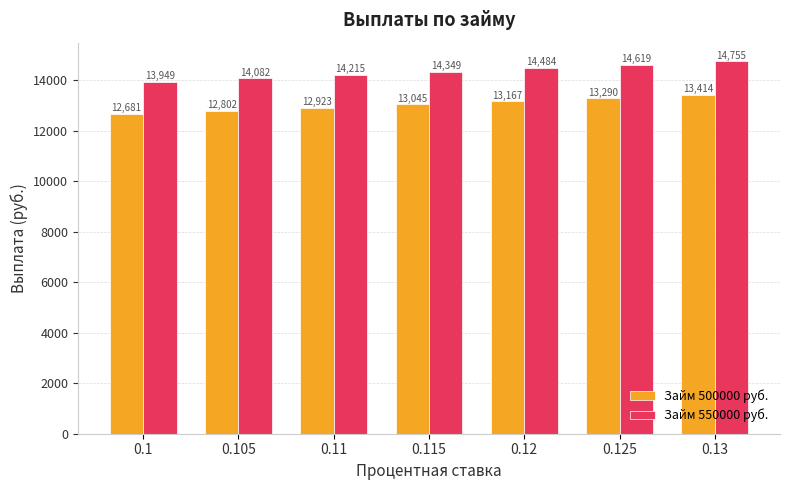

Rank the categories by Займ 500000 руб. value from highest to lowest.

0.13, 0.125, 0.12, 0.115, 0.11, 0.105, 0.1